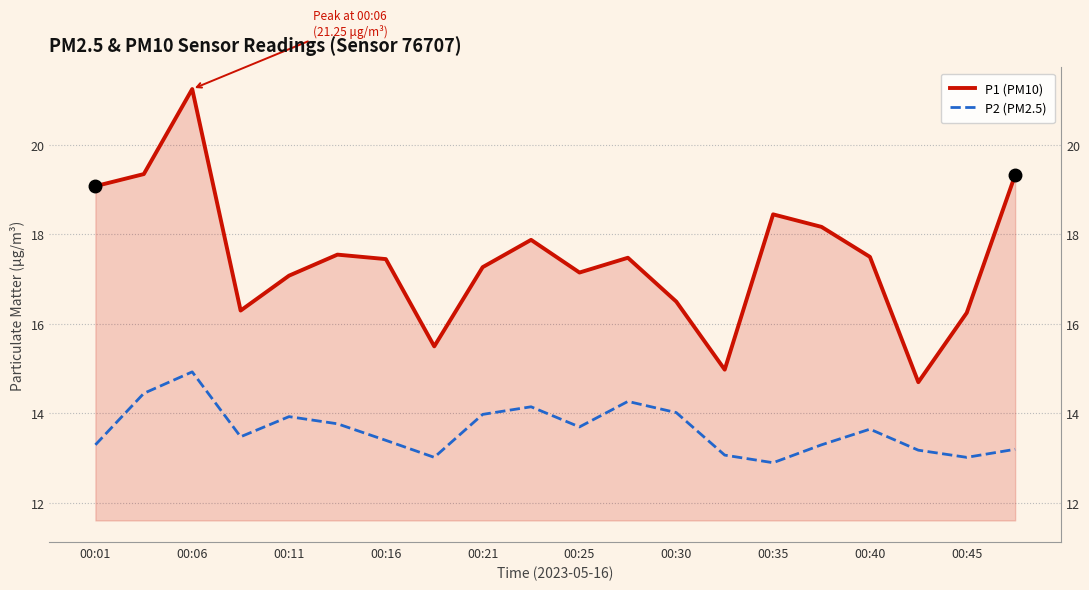

Reading left to right, list all the values displayed in this chart.

P1 (PM10): 19.1	19.4	21.2	16.3	17.1	17.6	17.4	15.5	17.3	17.9	17.1	17.5	16.5	15.0	18.4	18.2	17.5	14.7	16.2	19.3
P2 (PM2.5): 13.3	14.4	14.9	13.5	13.9	13.8	13.4	13.0	14.0	14.2	13.7	14.3	14.0	13.1	12.9	13.3	13.7	13.2	13.0	13.2